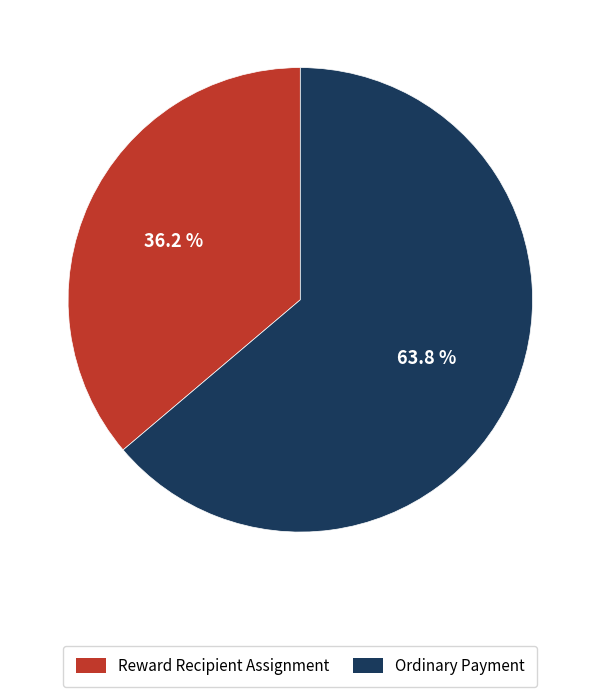

True or false: Reward Recipient Assignment accounts for 36% of the total.

True